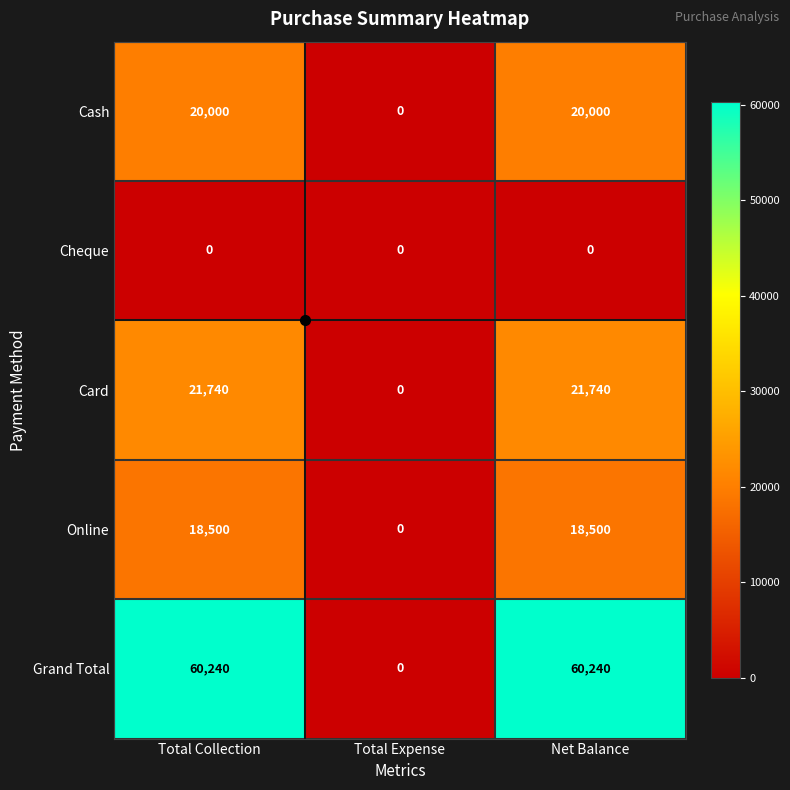

What is the sum of the Cash values at Total Collection and Net Balance?

40000